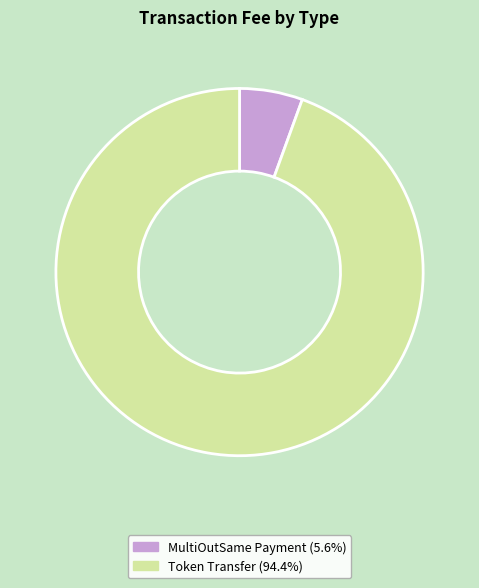

Rank the categories by value from highest to lowest.

Token Transfer, MultiOutSame Payment